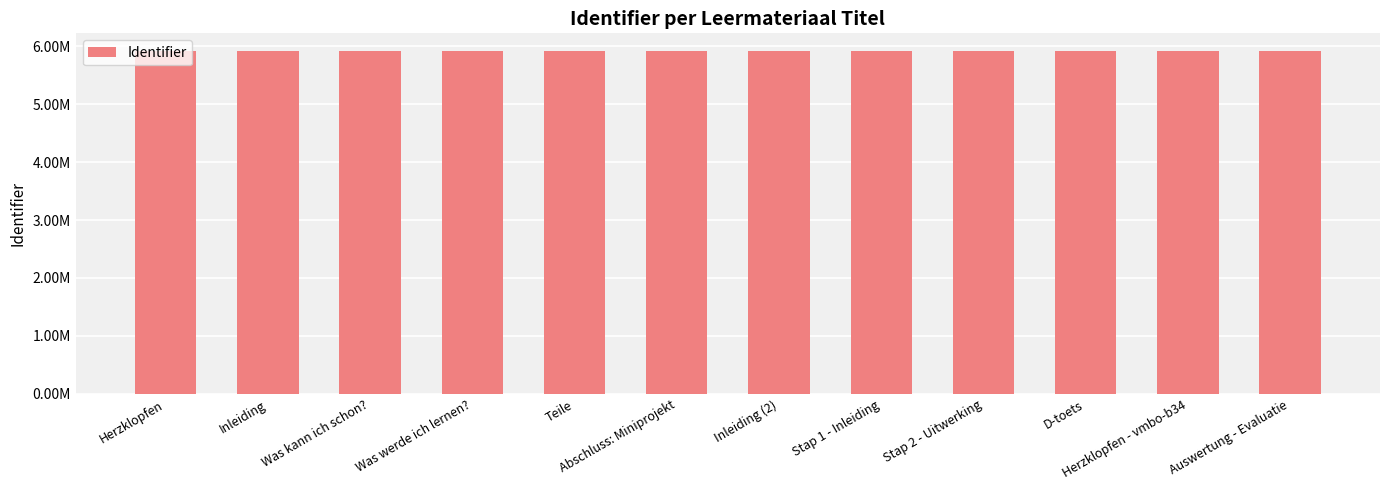

What is the smallest value displayed?

5925086